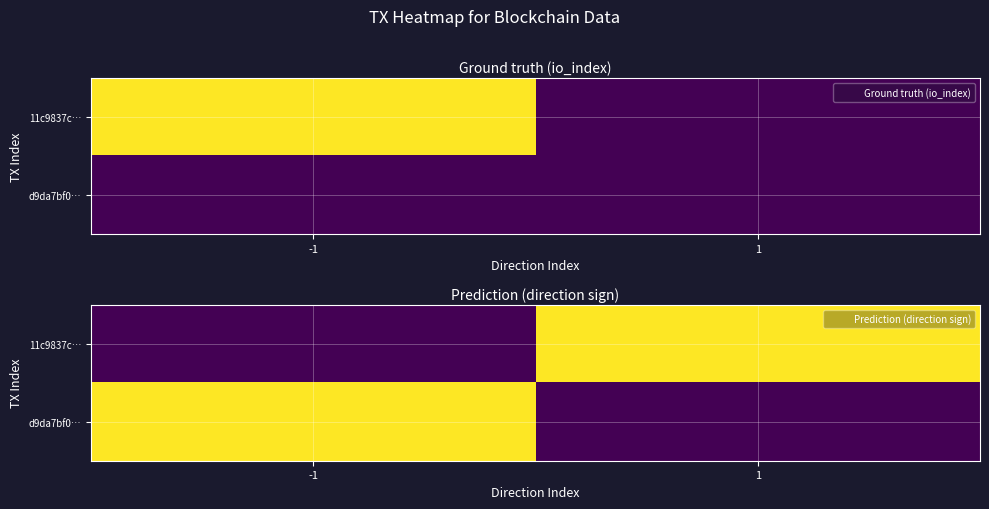

Count the d9da7bf0… values in the range 0 to 1.

2